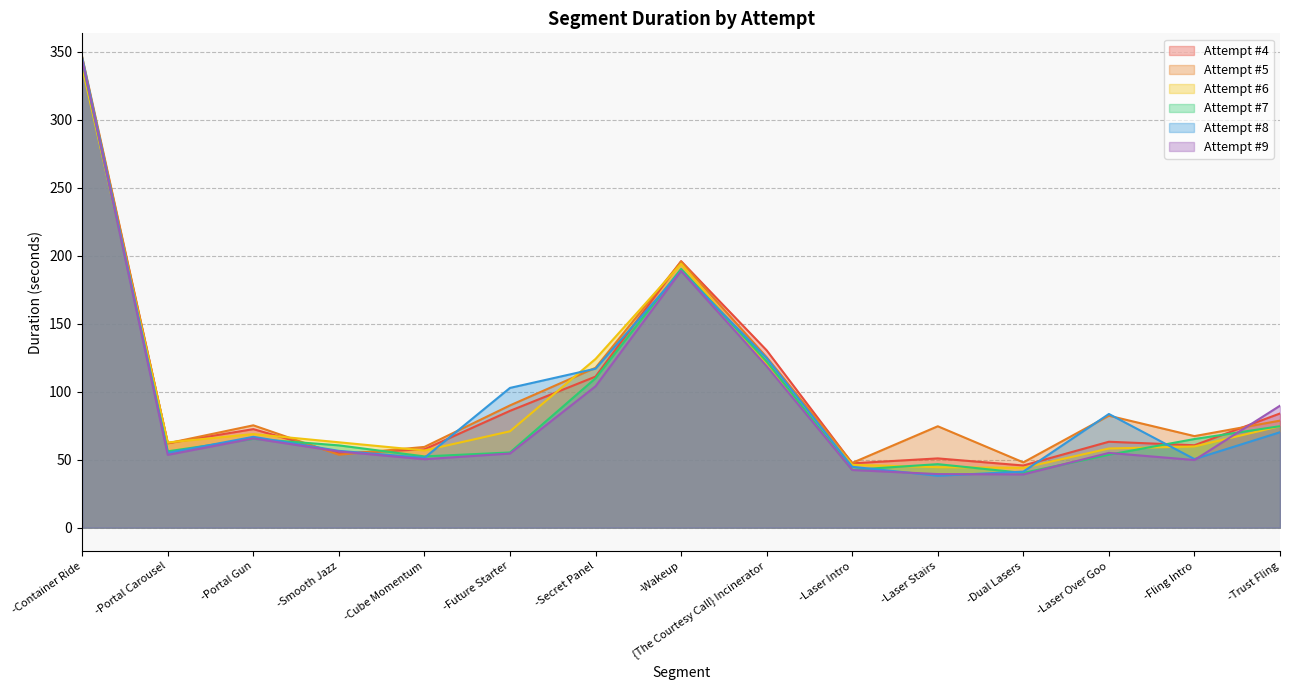

How many lines are shown in the chart?

6